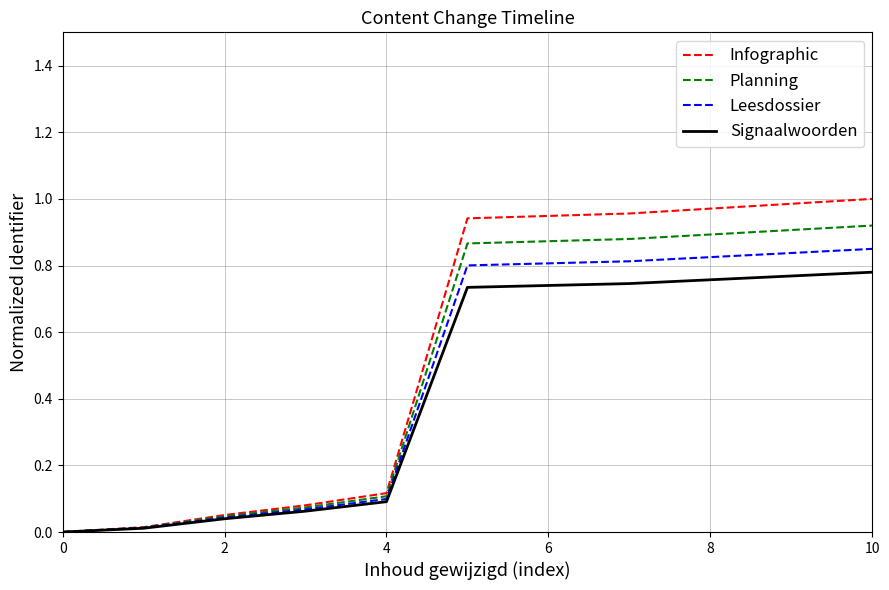

Which series has the widest spread of values?

Infographic